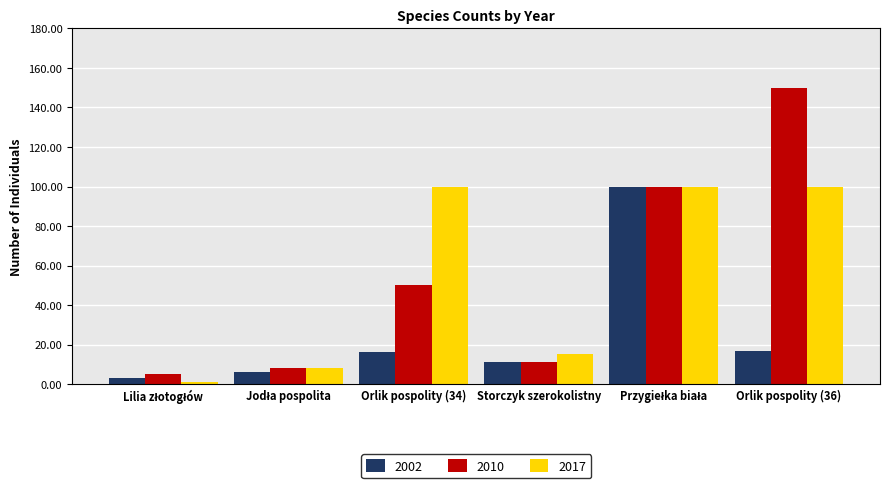

How many bars are there in total?

18